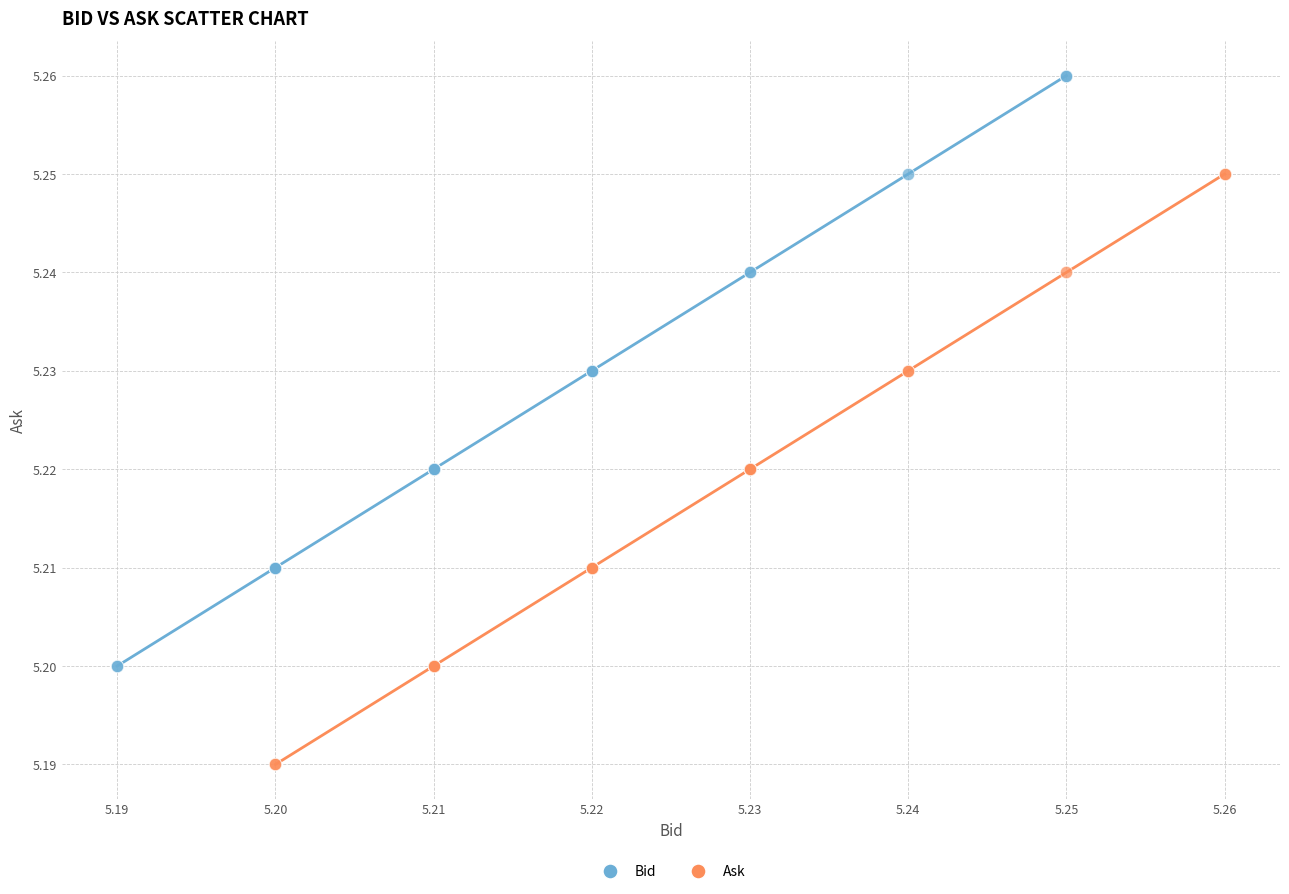

Which series contains the highest Y value?

Bid